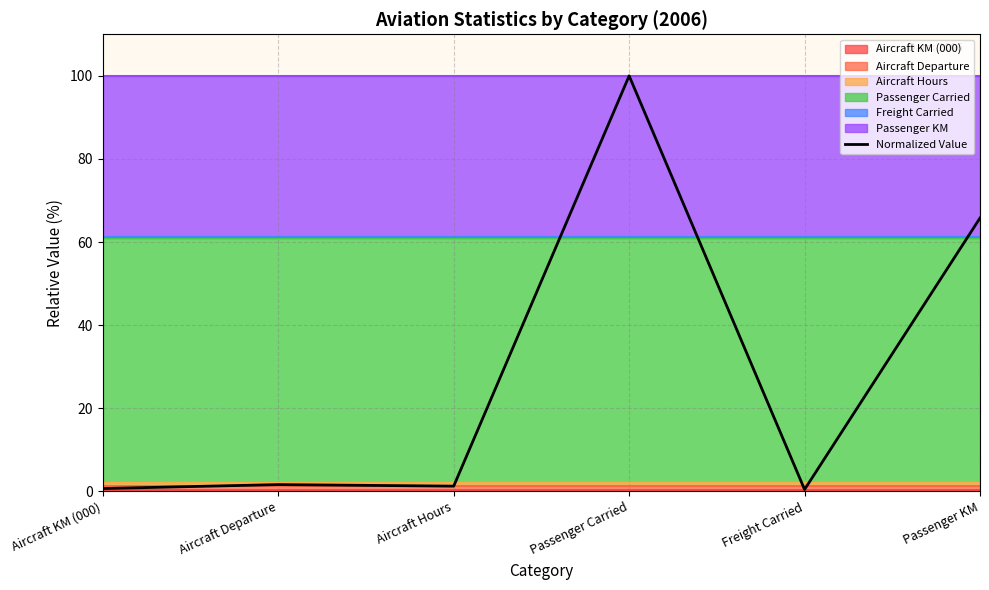

Reading left to right, list all the values displayed in this chart.

Aircraft KM (000)=0.7	Aircraft Departure=1.6	Aircraft Hours=1.3	Passenger Carried=100.0	Freight Carried=0.4	Passenger KM=65.8